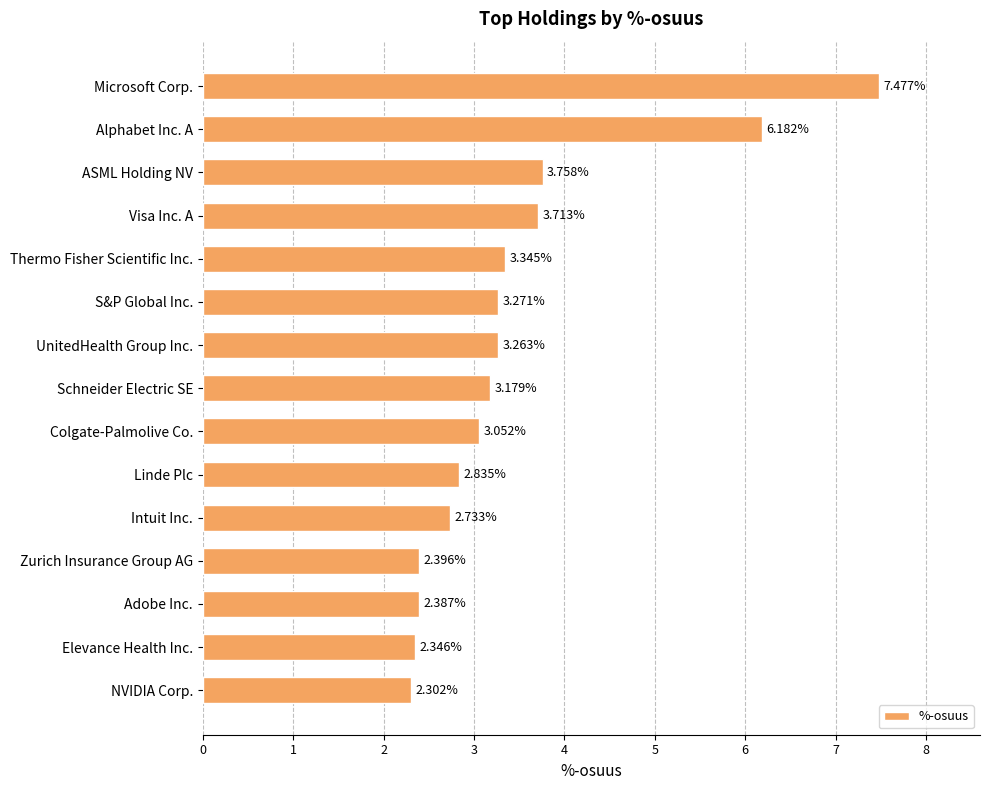

What is the difference between the values at Colgate-Palmolive Co. and Adobe Inc.?

0.7